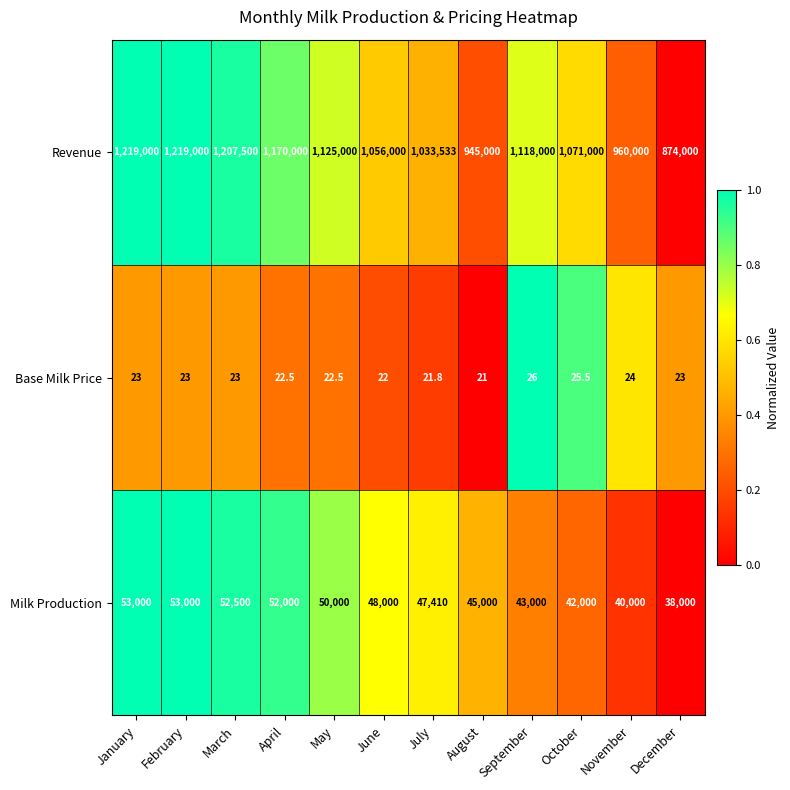

Where does the Revenue series first go above 1118000?

January